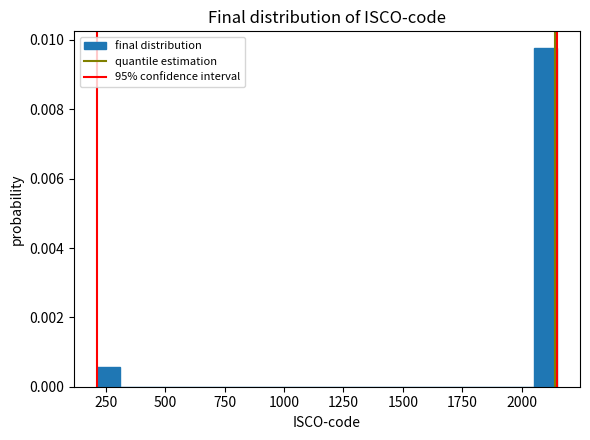

Around what value on the x-axis is the tallest bar? Give the approximate position of its centre, as read against the axis.

2100